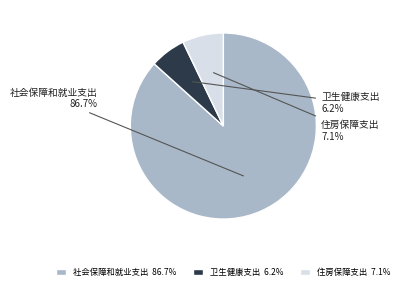

What portion of the pie excludes 社会保障和就业支出?

13.3%